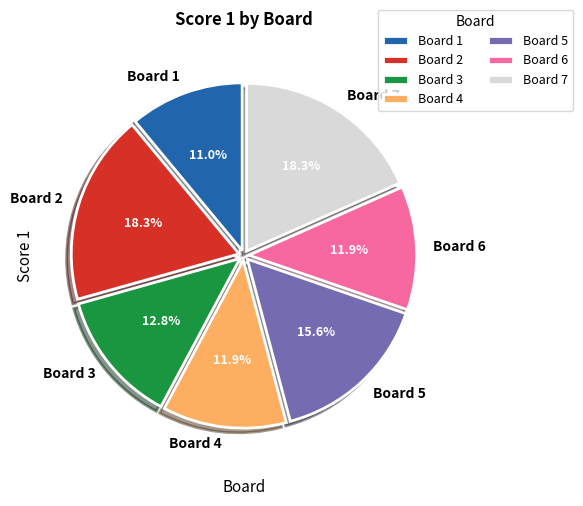

Which category has the smallest portion of the pie?

Board 1